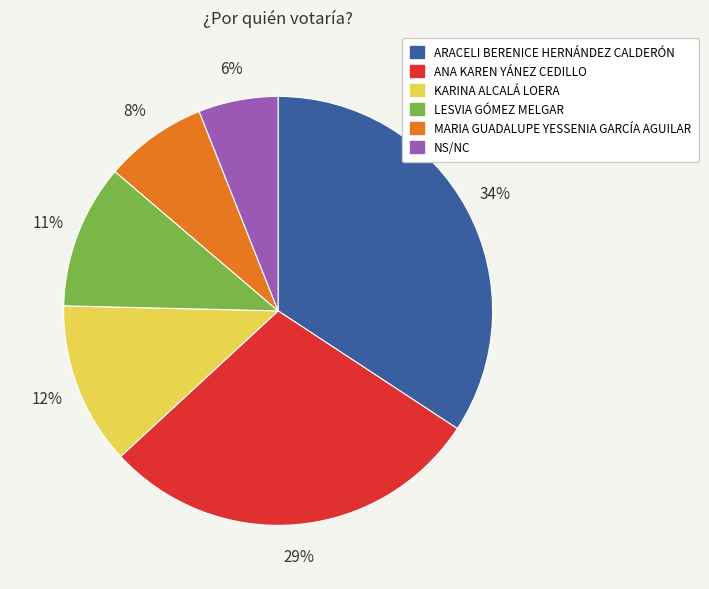

Is it true that ANA KAREN YÁNEZ CEDILLO is 14% of the pie?

False